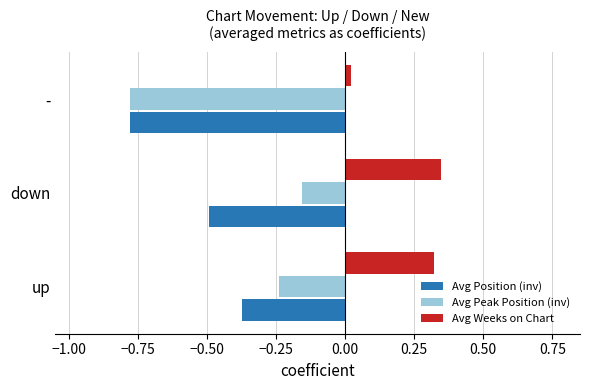

At which label does Avg Peak Position (inv) reach its minimum?

-